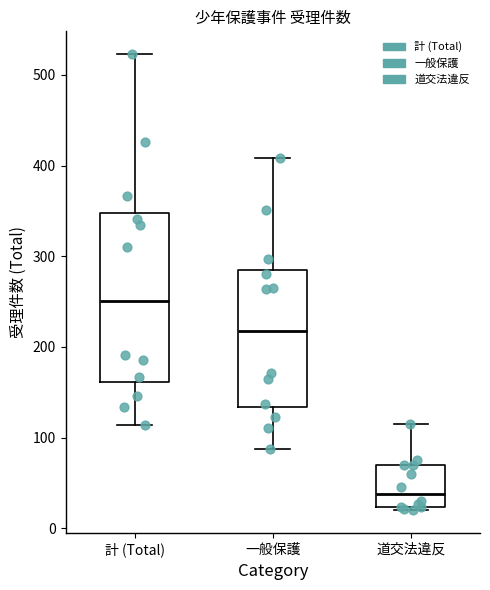

Reading left to right, transcribe this box plot: for each box, give where its median line is, the range the box spans, and where its two whiskers end, as read against the y-axis. The values are not printed on the chart, so give them approximately, as read against the axis.

計 (Total): median 250, box 160 to 350, whiskers 110 to 520
一般保護: median 220, box 130 to 290, whiskers 90 to 410
道交法違反: median 40, box 20 to 70, whiskers 20 to 120